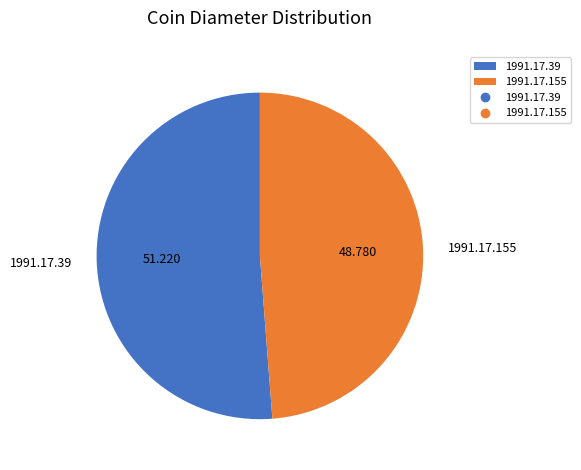

How many slices are in this pie chart?

2